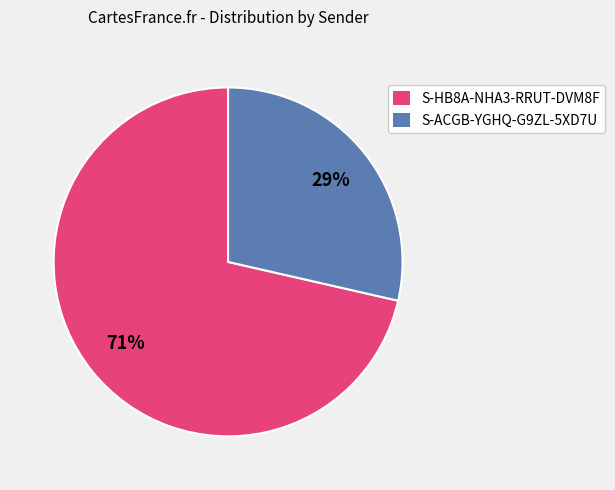

How many segments does this pie chart have?

2